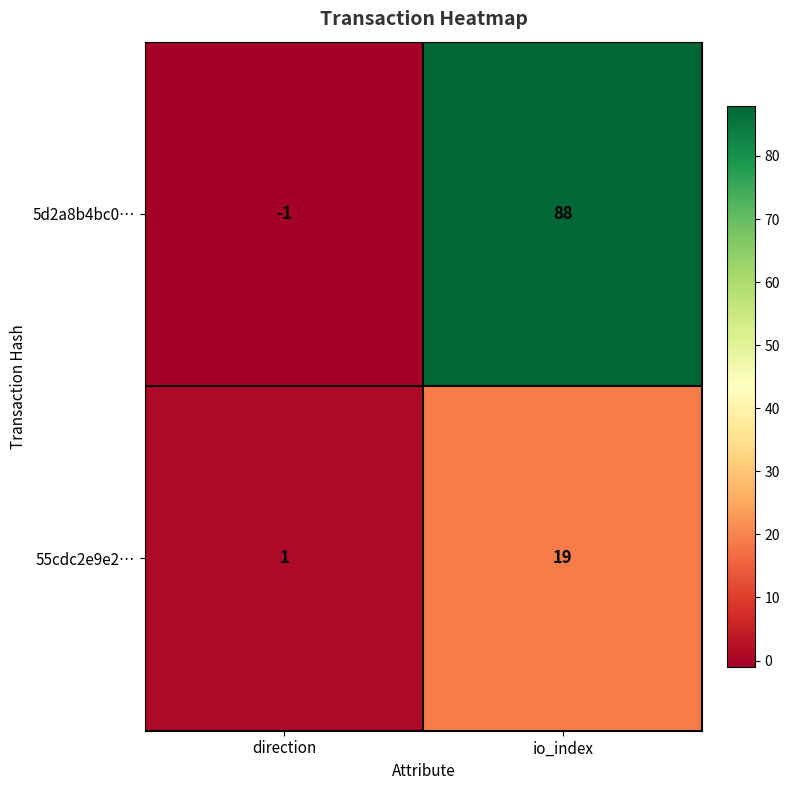

The value of 55cdc2e9e2… at io_index is 19. True or false?

True